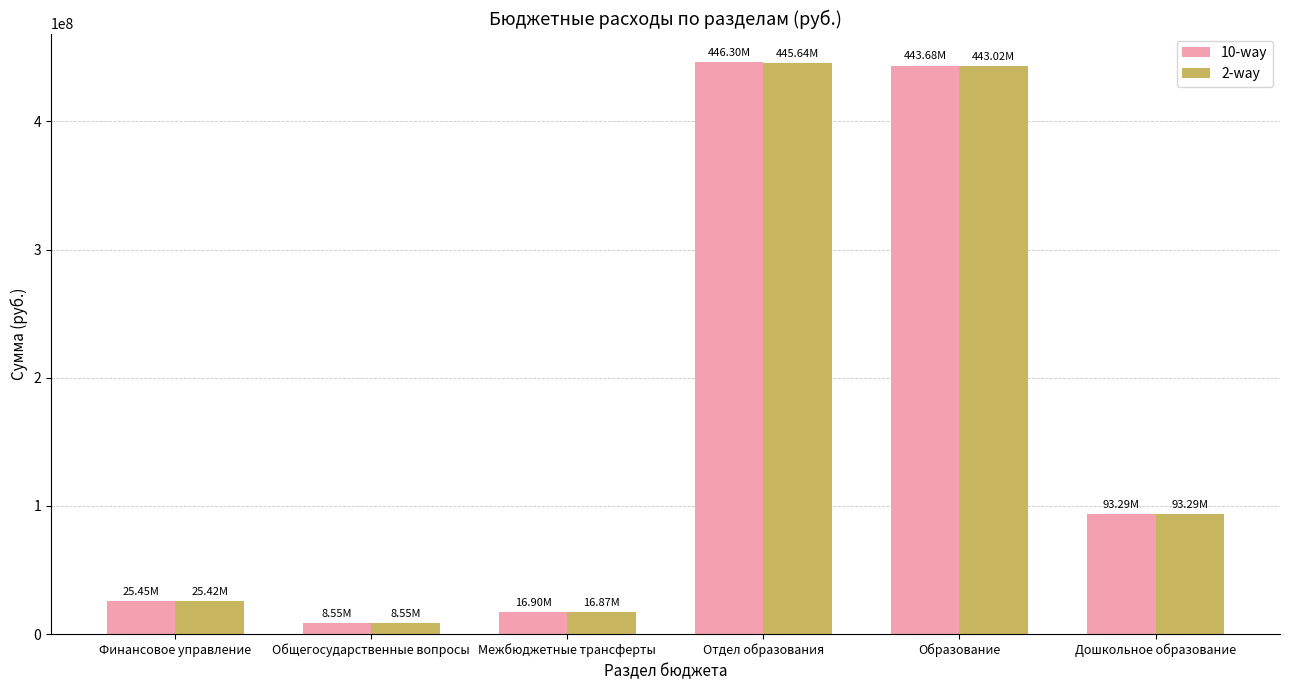

How many values in the 2-way series exceed 93290317?

3